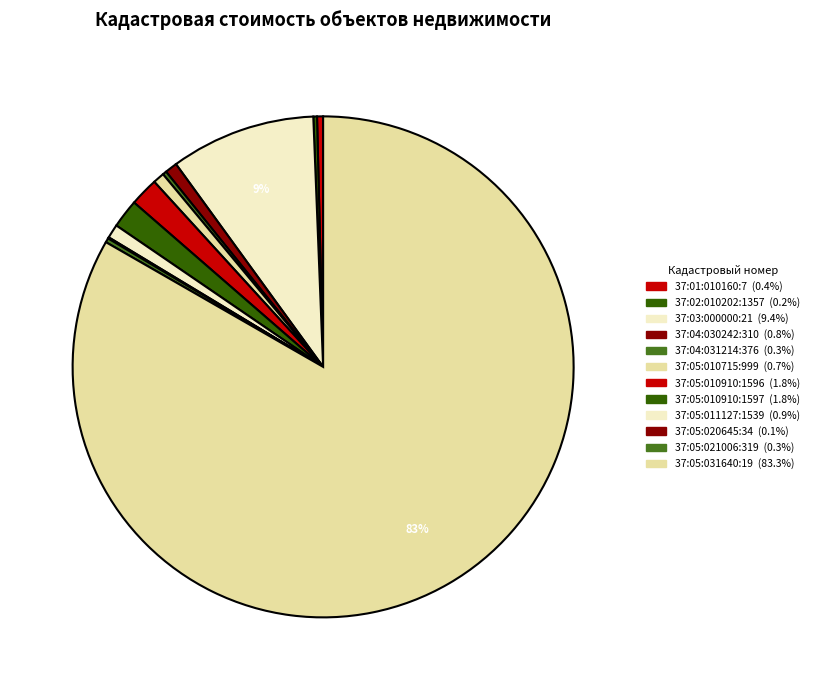

How many segments does this pie chart have?

12